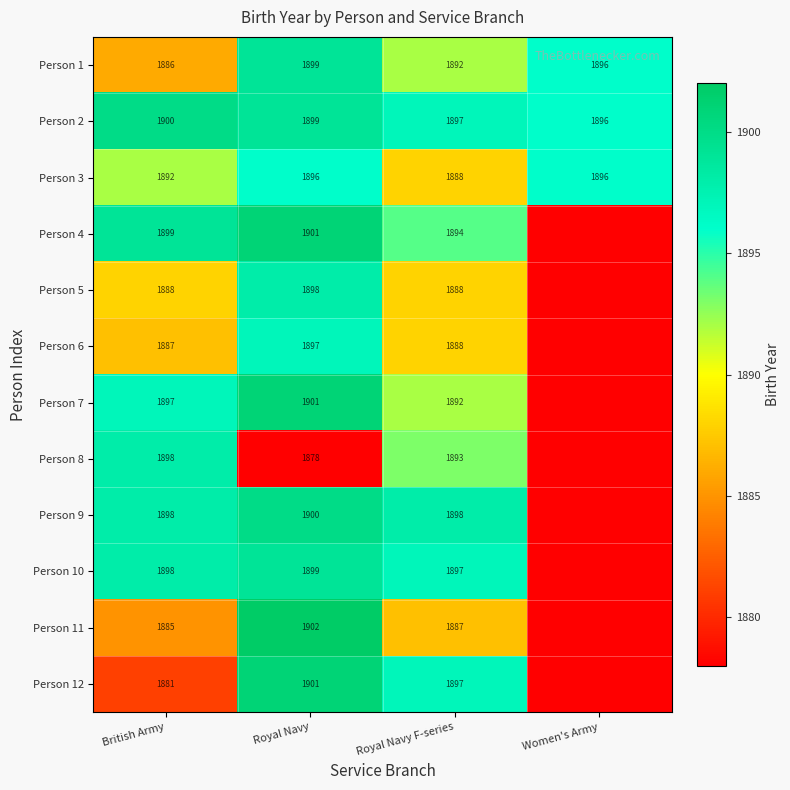

How many Person 3 values are between 1892 and 1896?

3